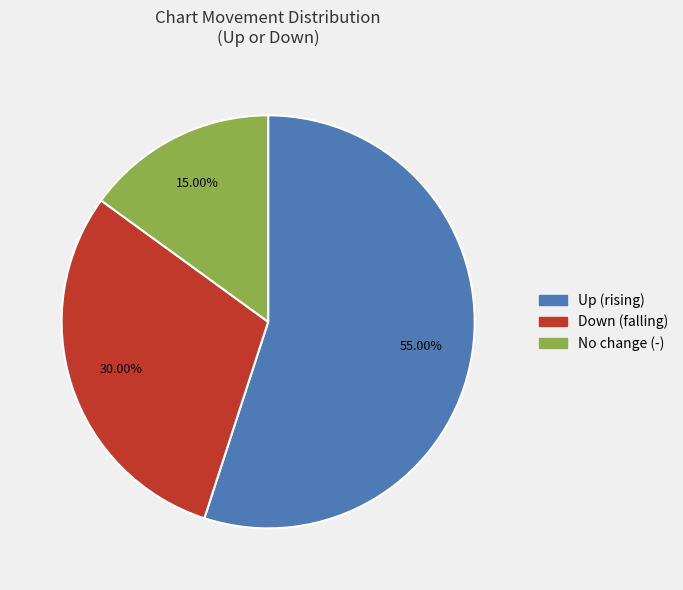

Is there a majority slice in this chart?

Yes